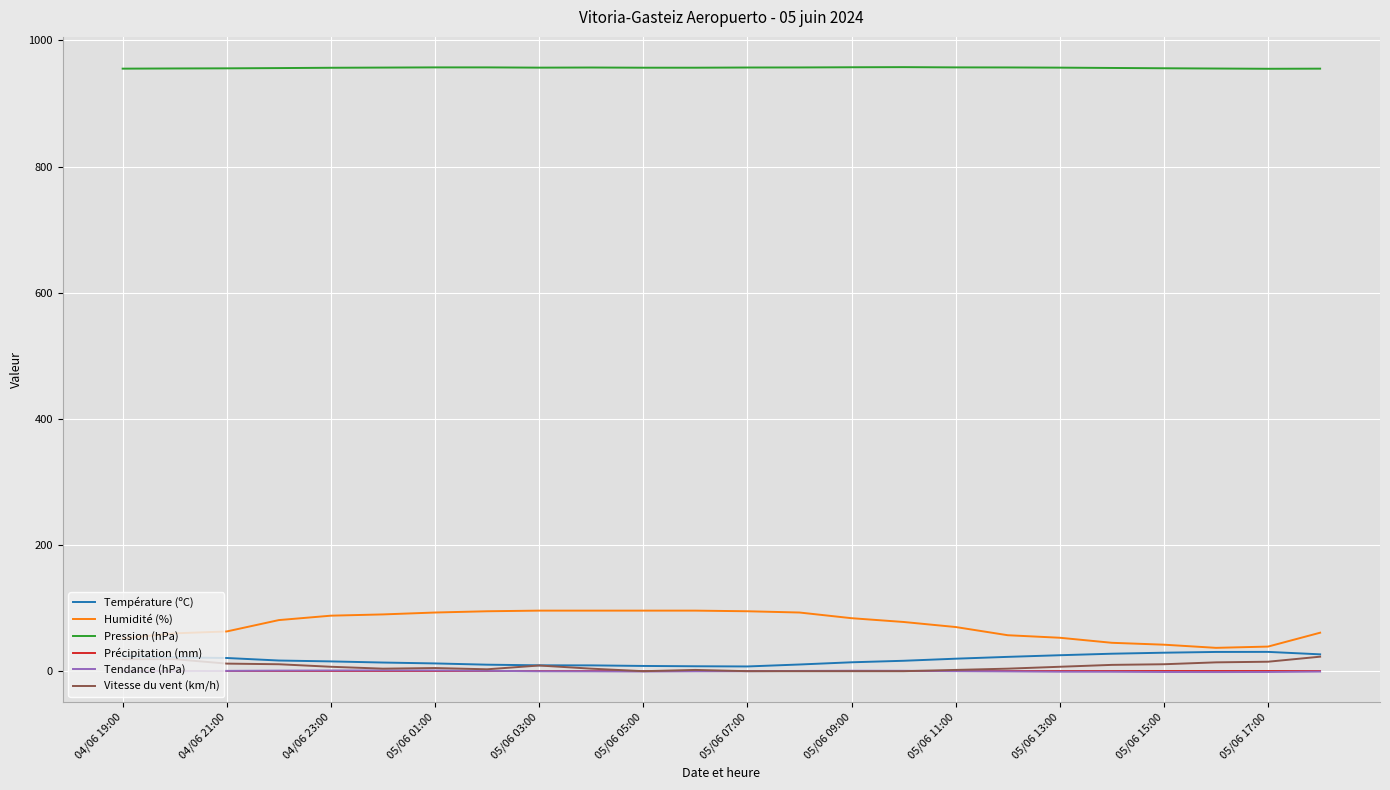

Which series has the largest total across all categories?

Pression (hPa)